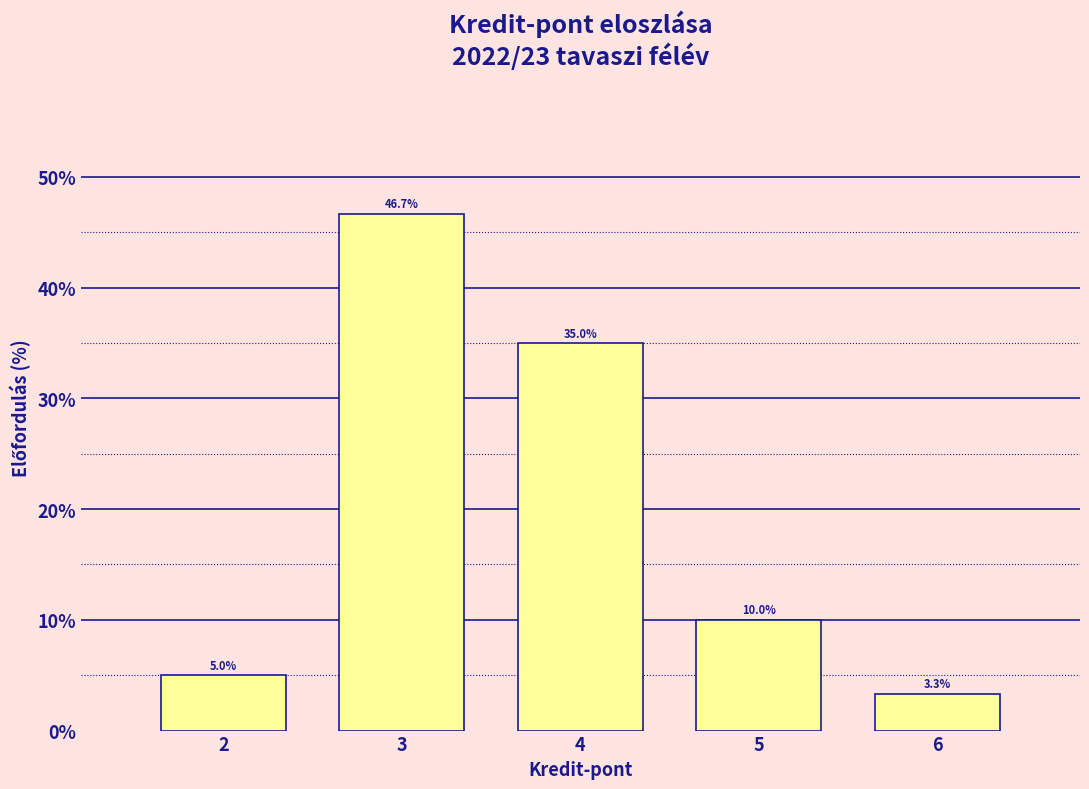

Reading left to right, extract all data points from this chart.

2=5.0	3=46.7	4=35.0	5=10.0	6=3.3